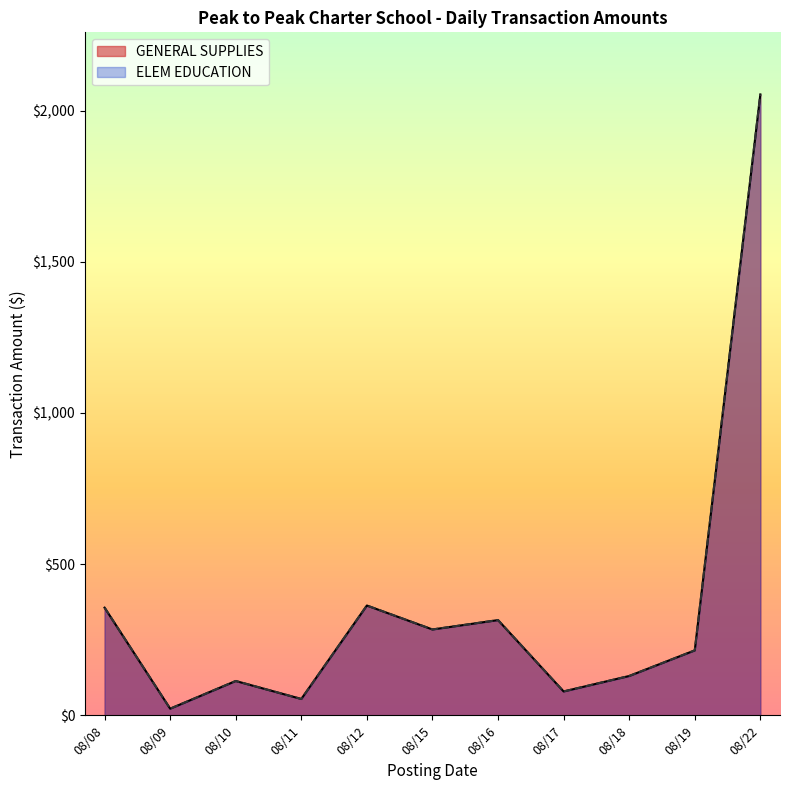

What are all the series names shown in the legend?

GENERAL SUPPLIES, ELEM EDUCATION